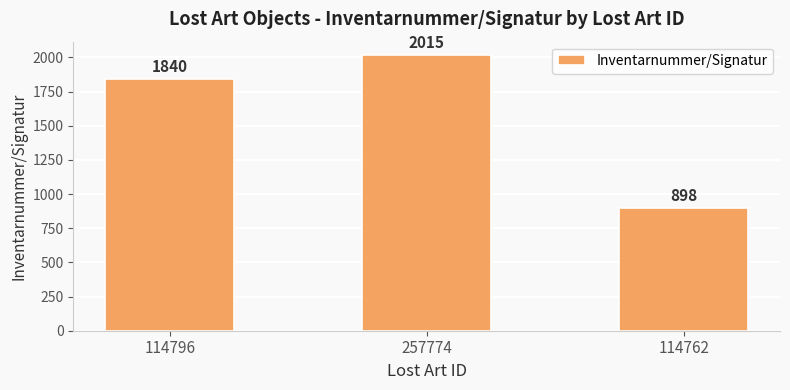

What is the sum of the values at 114796 and 114762?

2738